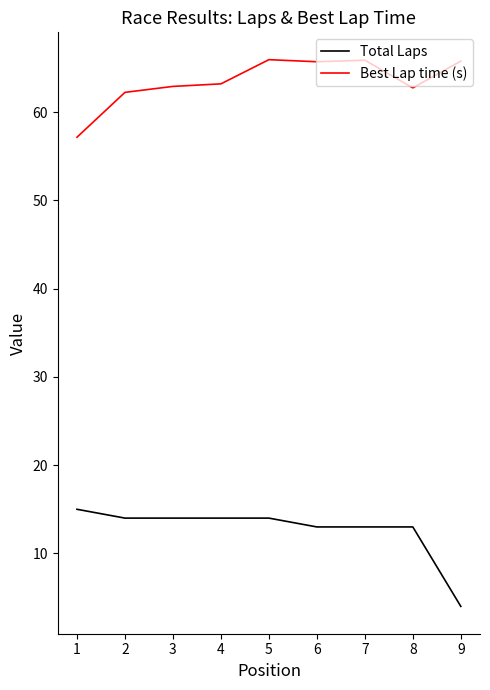

The Best Lap time (s) series shows 62.9 at 3. True or false?

True